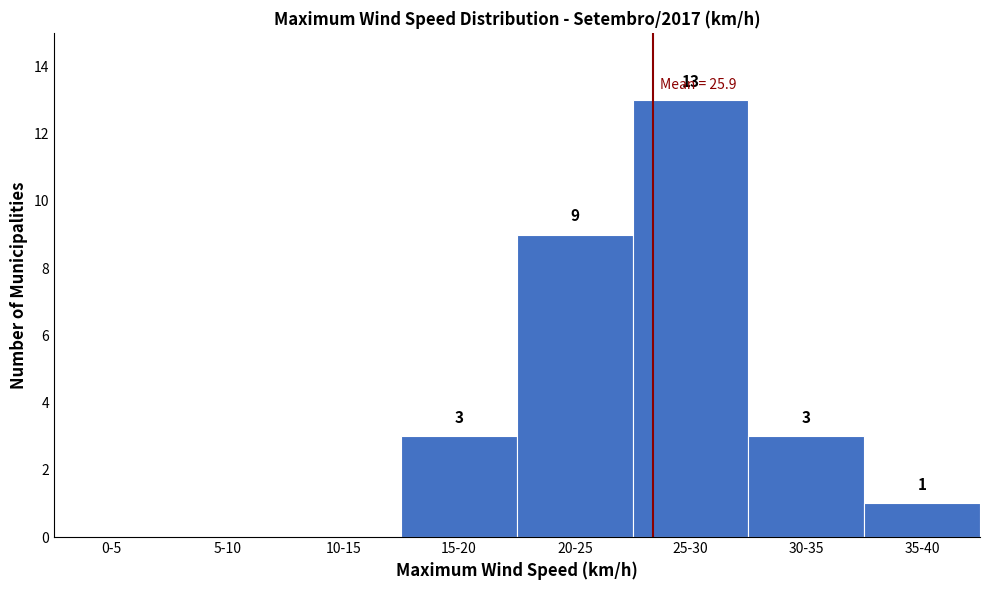

Reading right to left, transcribe all the data shown in this chart.

35-40=1	30-35=3	25-30=13	20-25=9	15-20=3	10-15=0	5-10=0	0-5=0